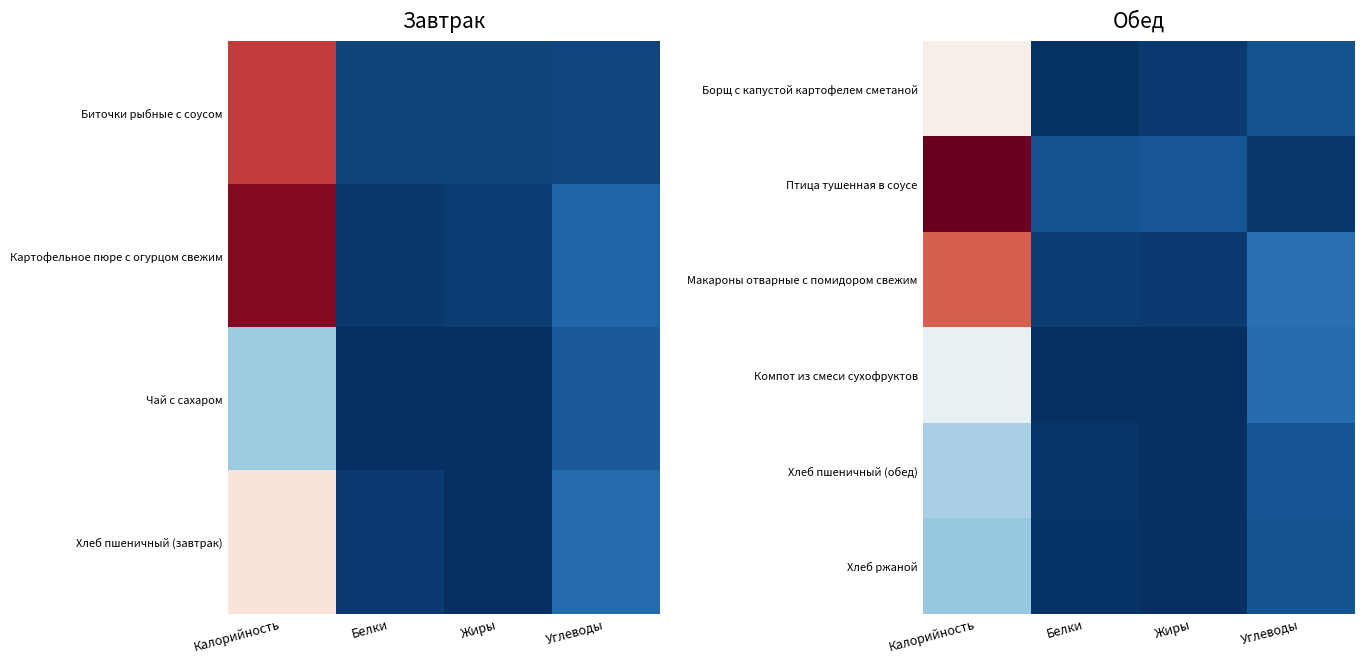

True or false: Борщ с капустой картофелем сметаной has a value of 19.3 at Углеводы.

False